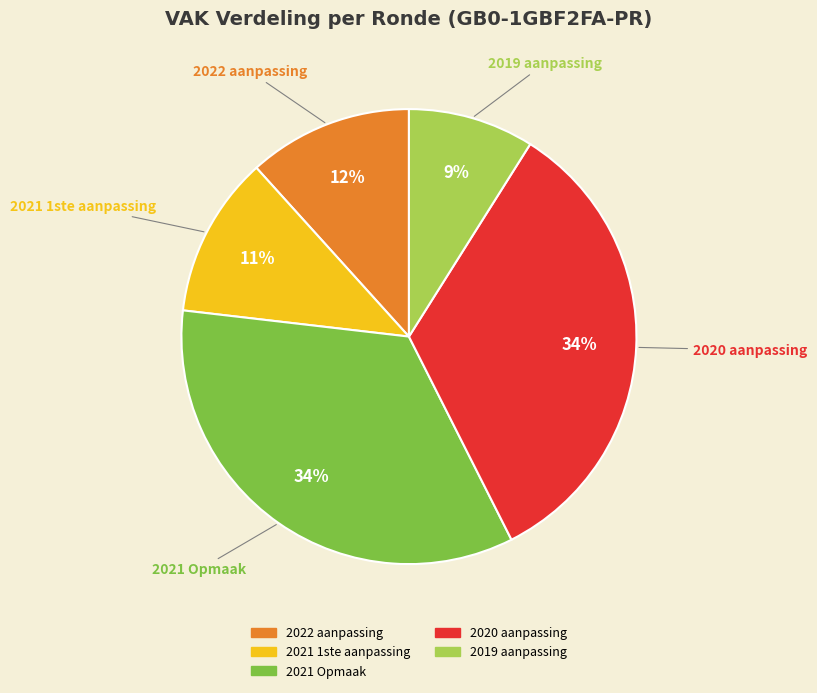

The 2019 aanpassing slice represents 1% of the pie. True or false?

False